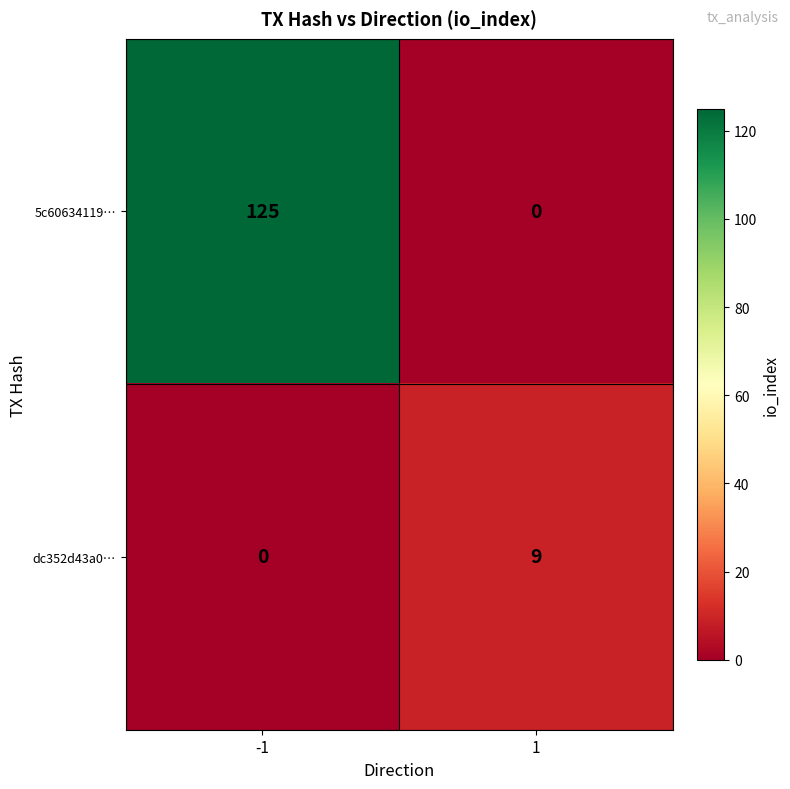

Reading left to right, extract all data points from this chart.

5c60634119…: -1=125	1=0
dc352d43a0…: -1=0	1=9